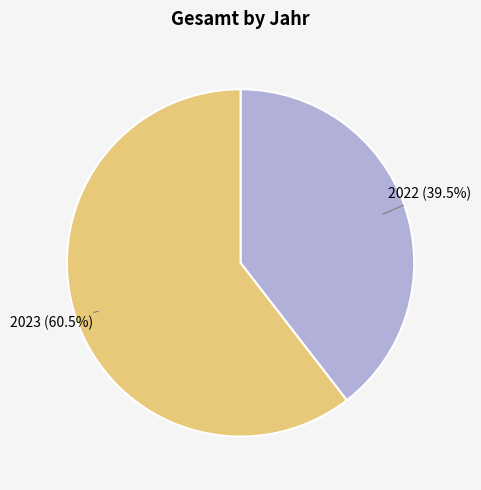

Is 2022 the majority of the pie?

No